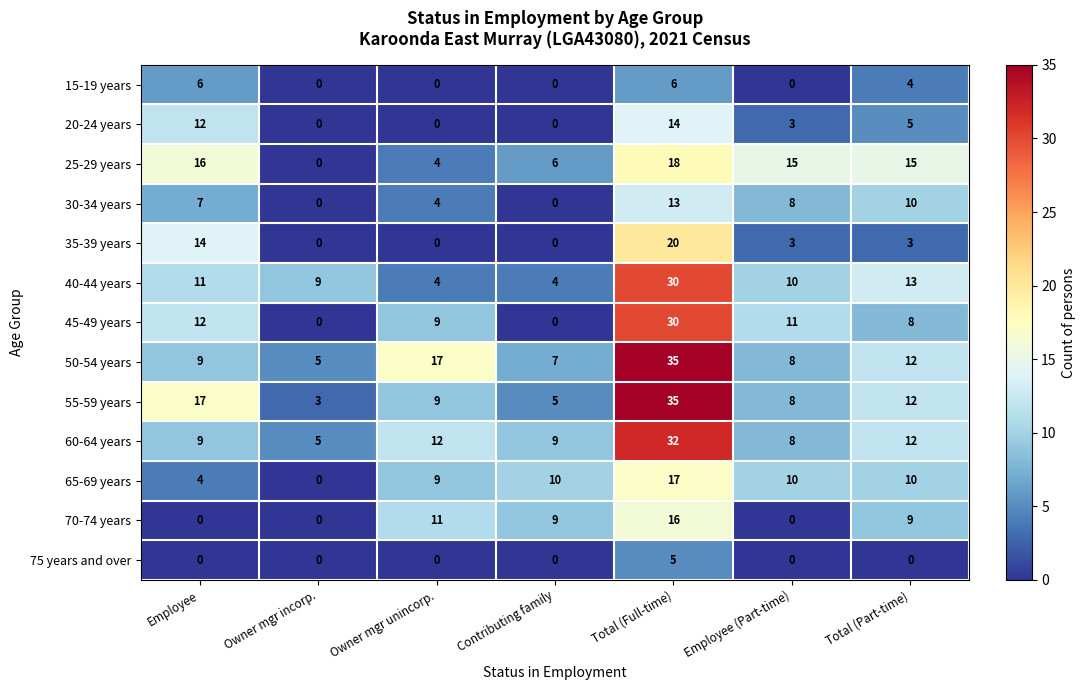

The value of 40-44 years at Total (Part-time) is 19. True or false?

False